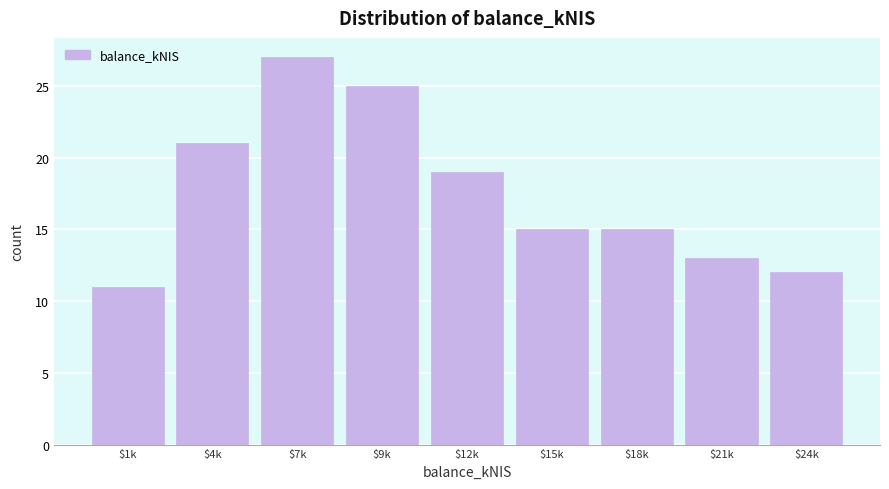

Reading left to right, list all the values displayed in this chart.

11	21	27	25	19	15	15	13	12